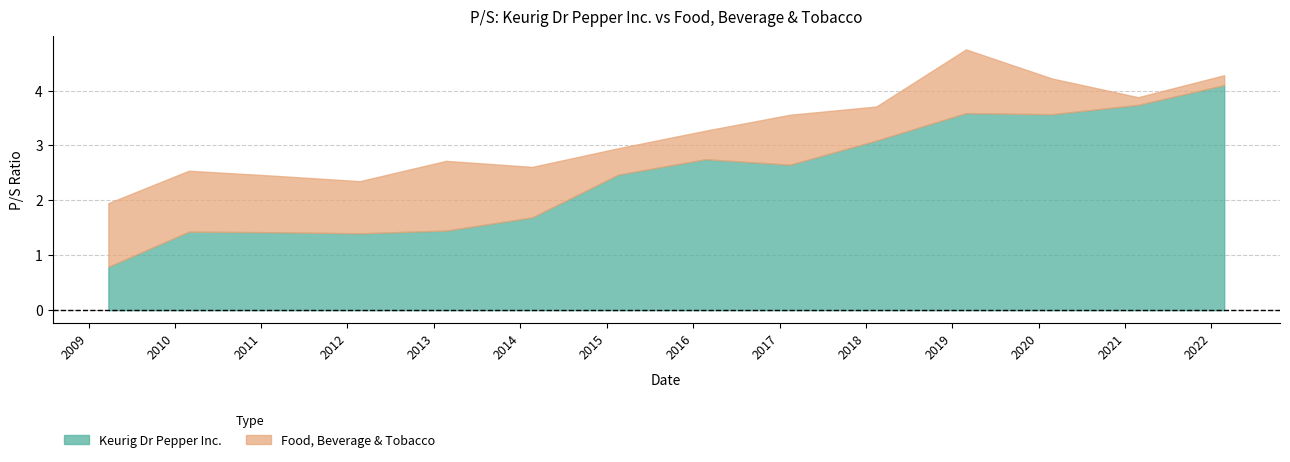

How many distinct data groups are displayed?

2